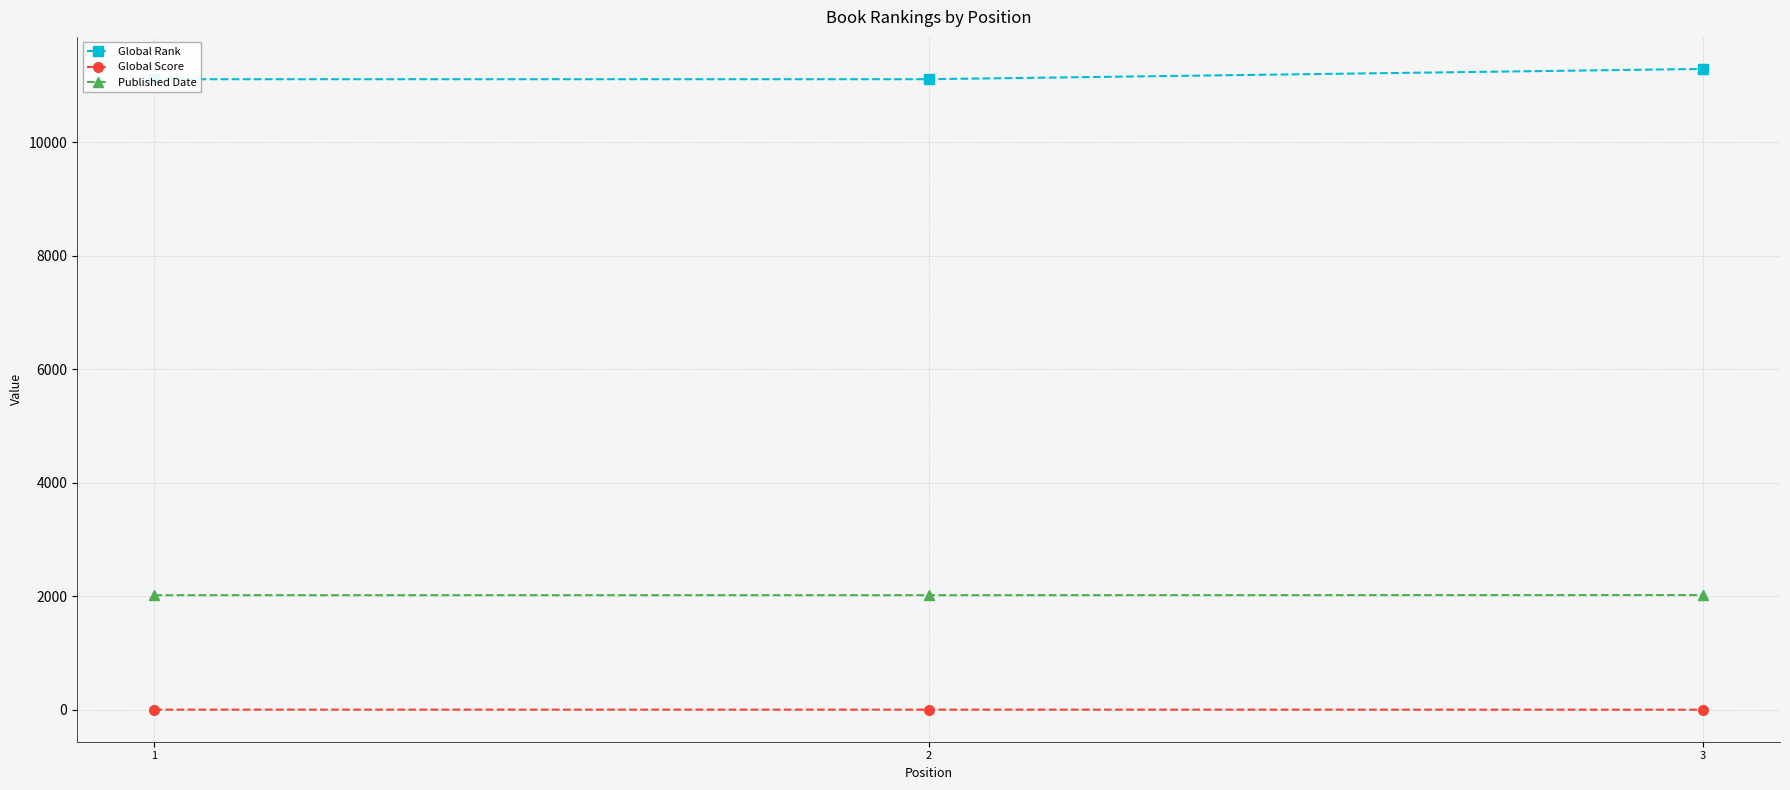

At which category is the sum across all series the highest?

3